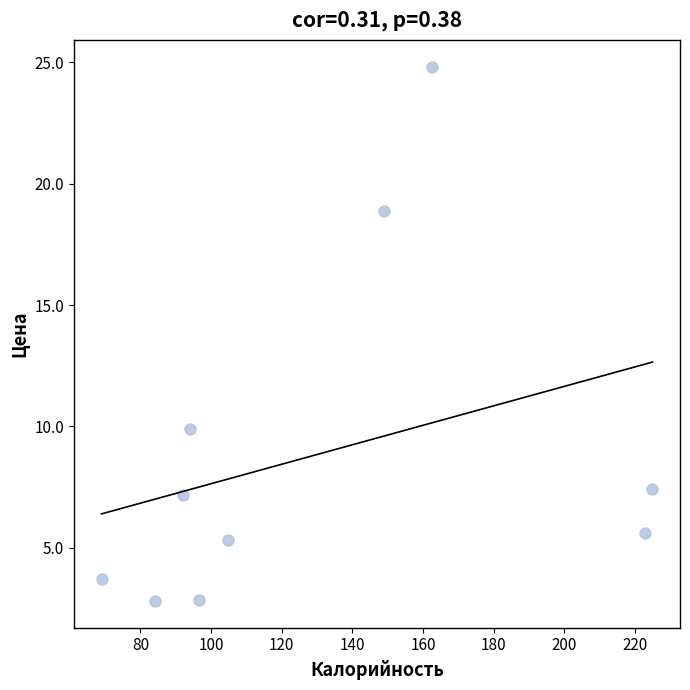

What is the average Y value?

8.8